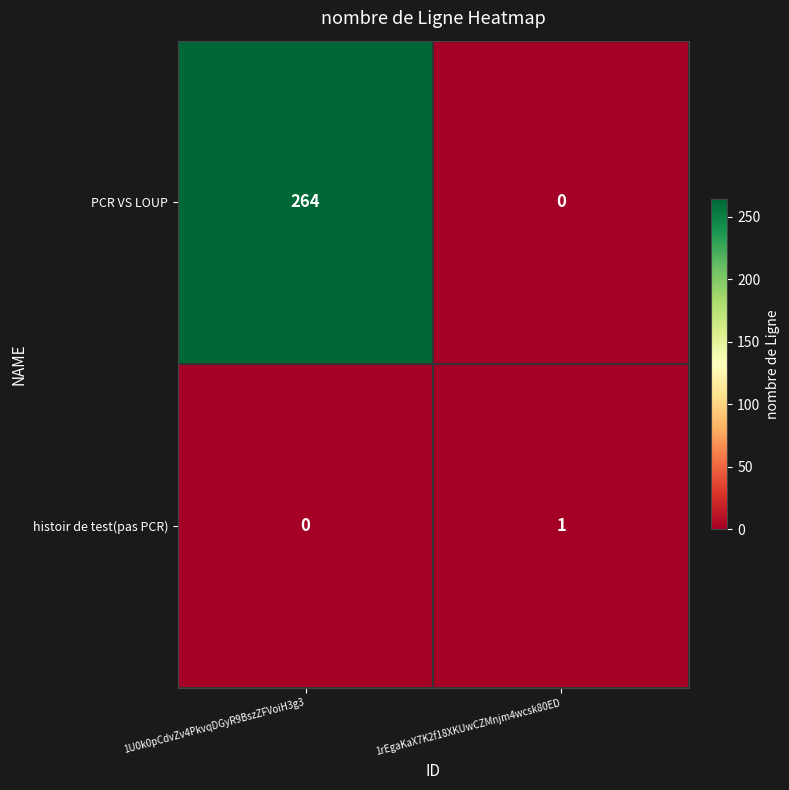

At 1U0k0pCdvZv4PkvqDGyR9BszZFVoiH3g3, list the series in order from largest to smallest.

PCR VS LOUP, histoir de test(pas PCR)